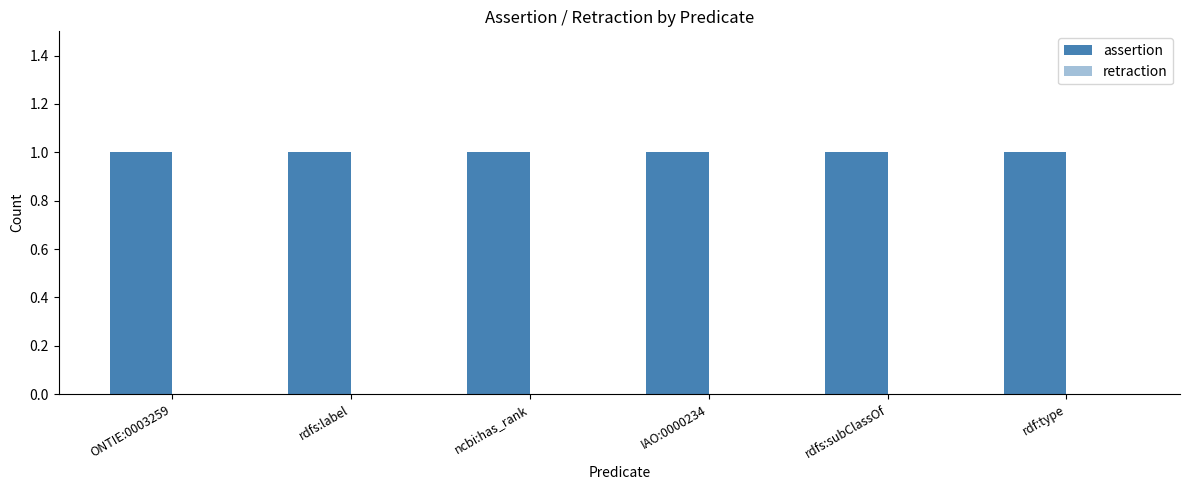

What is the spread (max minus min) of values at rdfs:subClassOf?

1